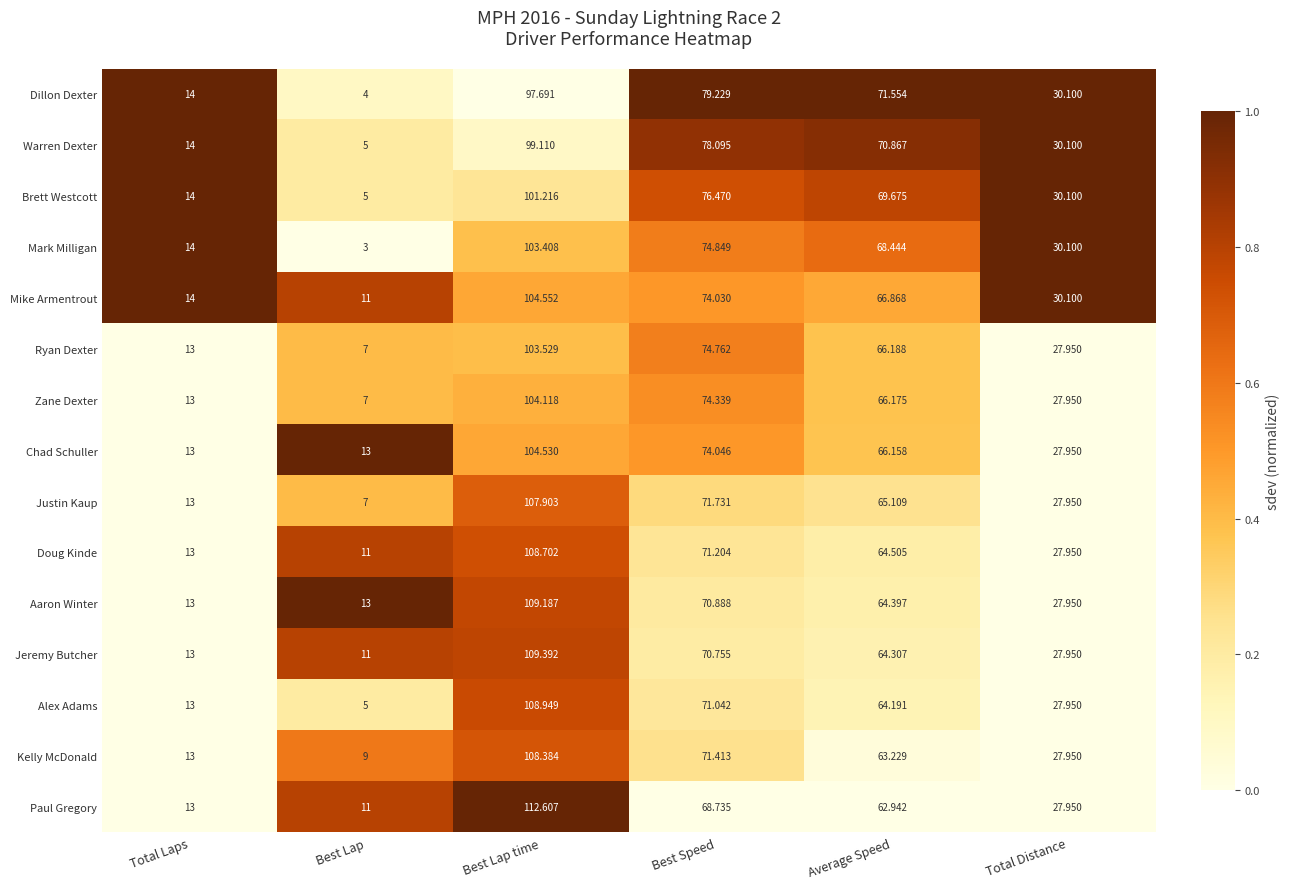

Which category has the lowest value across all series?

Best Lap